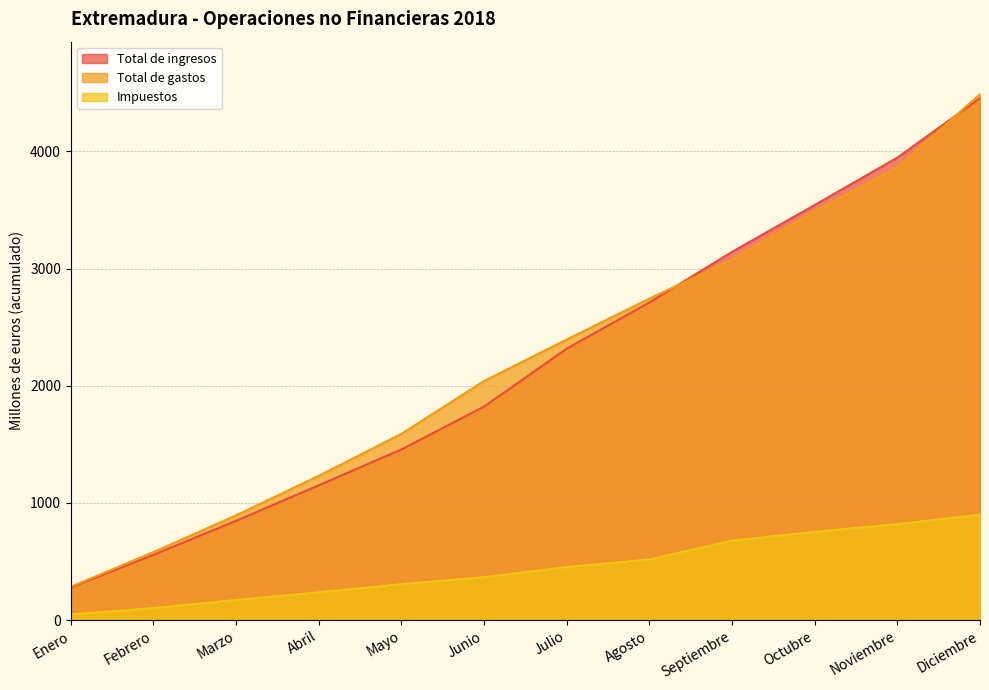

Rank the series at Mayo from lowest to highest value.

Impuestos, Total de ingresos, Total de gastos